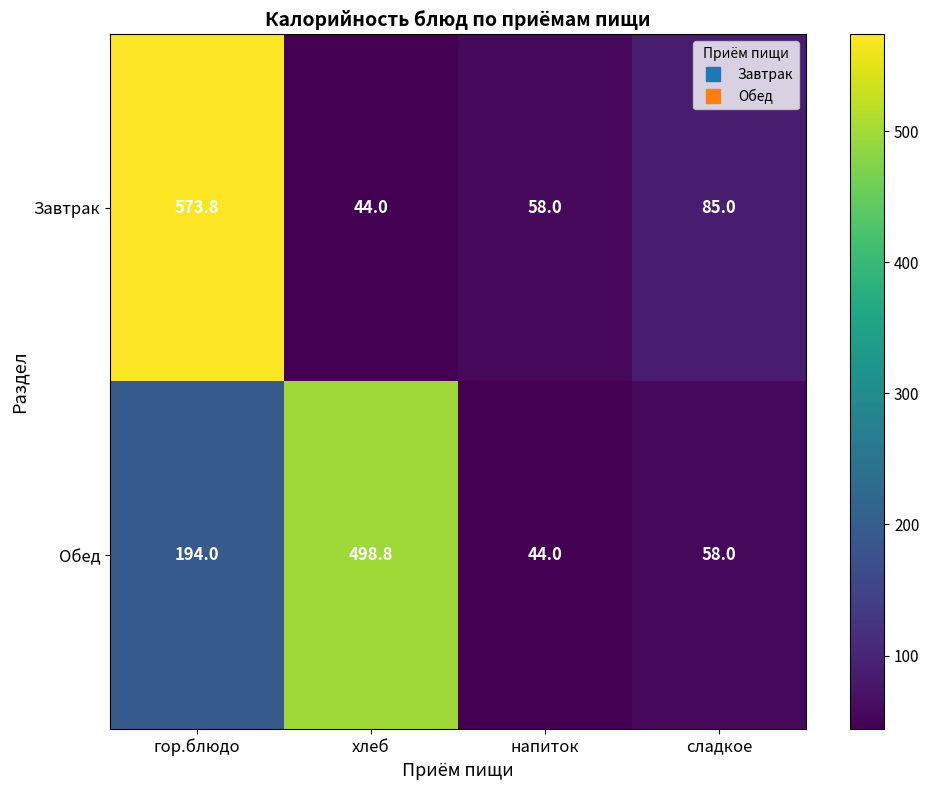

What is the difference between the maximum and minimum values in the Обед series?

454.8